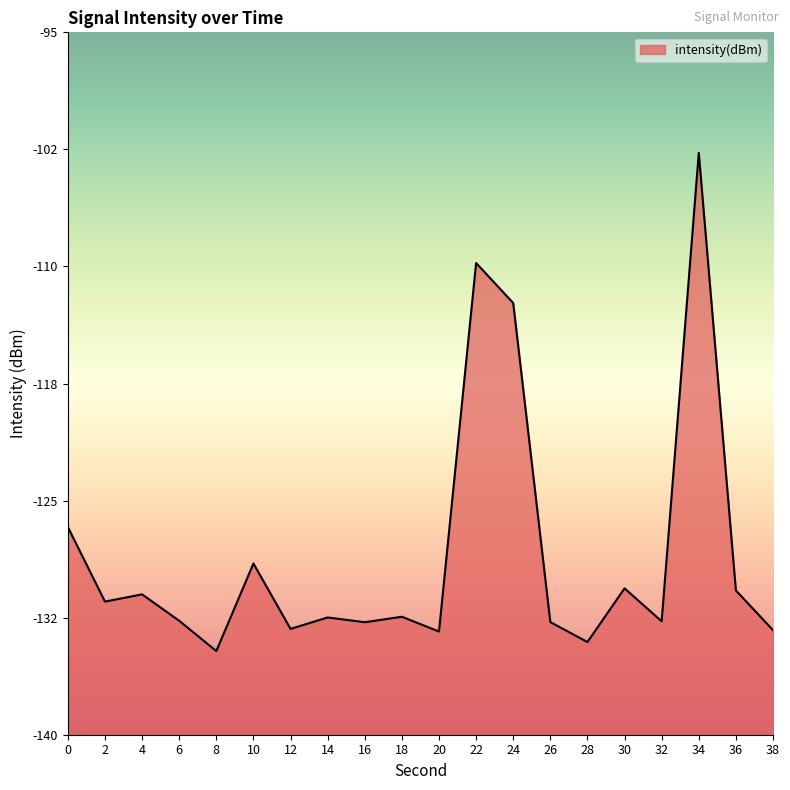

True or false: the data shows -112.3 at 24.

True